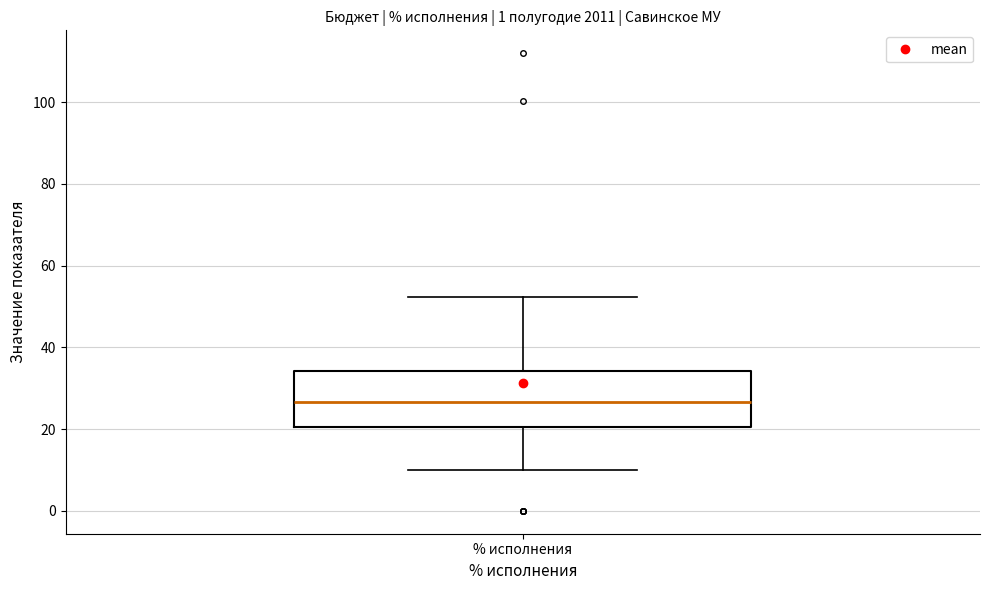

Read this box plot against the y-axis: the position of the median line, the range covered by the box, and the ends of both whiskers. The values are not printed on the chart, so give them approximately, as read against the axis.

median 26, box 20 to 34, whiskers 10 to 52